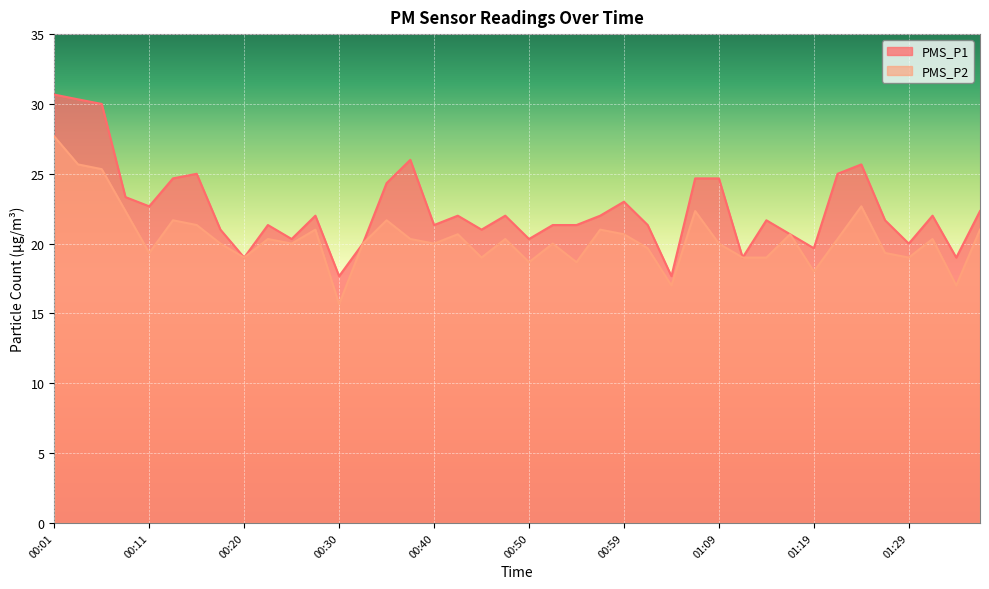

Is the value of PMS_P2 at 00:59 greater than the value of PMS_P1 at 00:25?

Yes